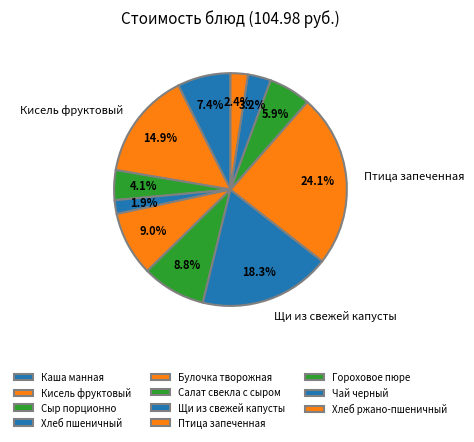

Rank the categories by value from highest to lowest.

Птица запеченная, Щи из свежей капусты, Кисель фруктовый, Булочка творожная, Салат свекла с сыром, Каша манная, Гороховое пюре, Сыр порционно, Чай черный, Хлеб ржано-пшеничный, Хлеб пшеничный